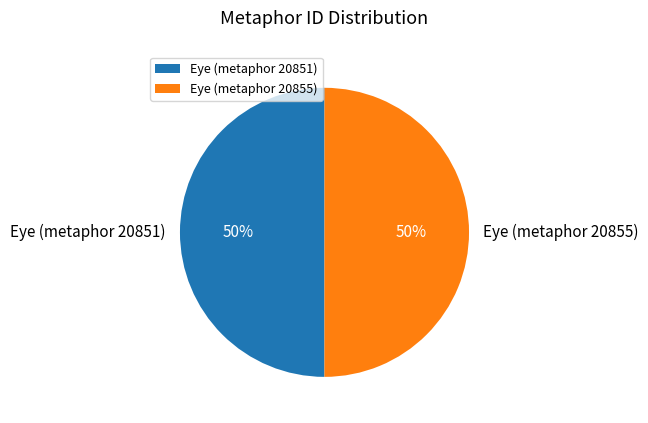

Approximately how many times larger is the value at Eye (metaphor 20855) compared to Eye (metaphor 20851)?

1.0